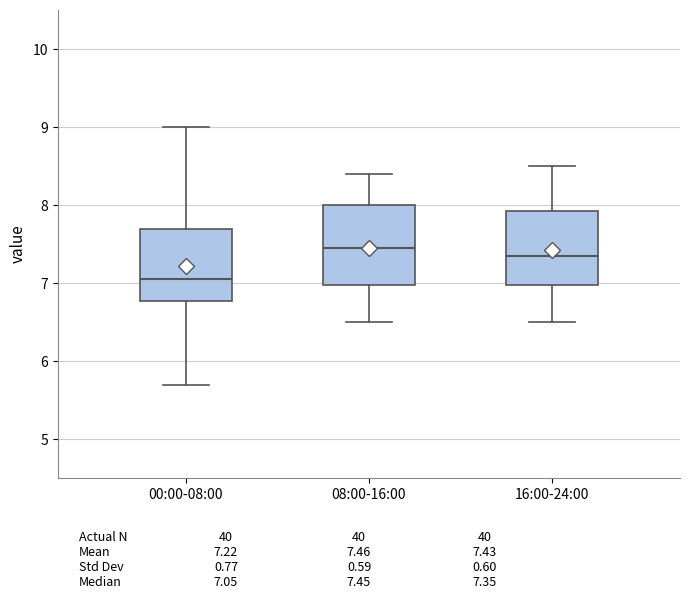

Reading left to right, transcribe this box plot: for each box, give where its median line is, the range the box spans, and where its two whiskers end, as read against the y-axis. The values are not printed on the chart, so give them approximately, as read against the axis.

00:00-08:00: median 7.1, box 6.8 to 7.7, whiskers 5.7 to 9.0
08:00-16:00: median 7.5, box 7.0 to 8.0, whiskers 6.5 to 8.4
16:00-24:00: median 7.4, box 7.0 to 7.9, whiskers 6.5 to 8.5